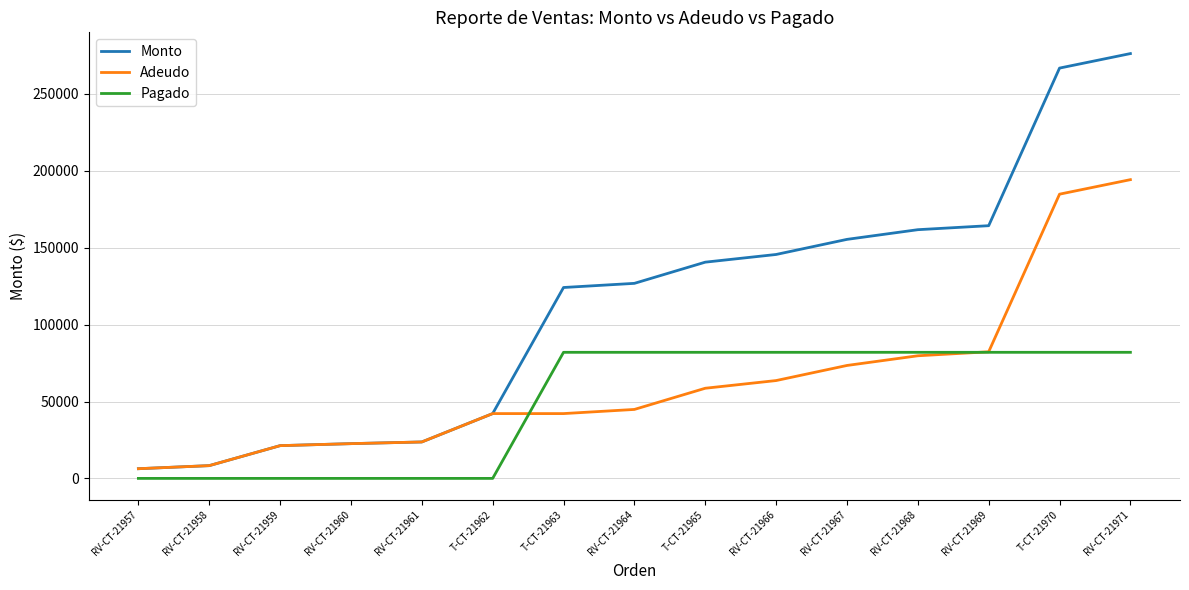

True or false: Pagado and Monto cross at least once.

False